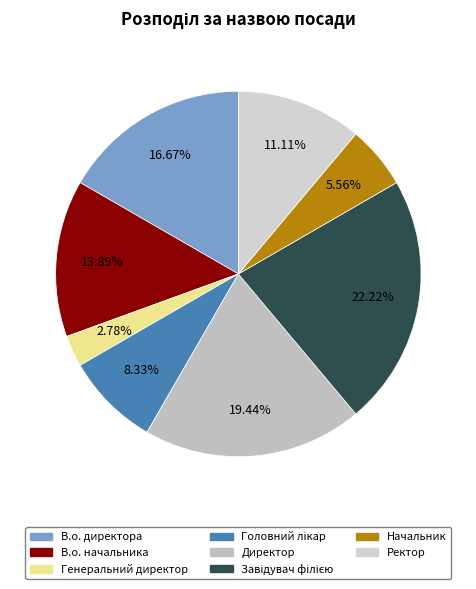

Do Начальник and Головний лікар together represent more than half of the pie?

No